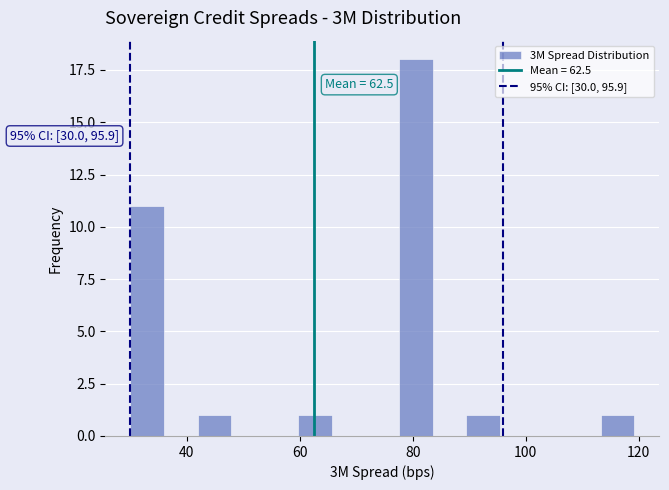

Read against the x-axis, roughly where is the centre of the tallest bar?

80